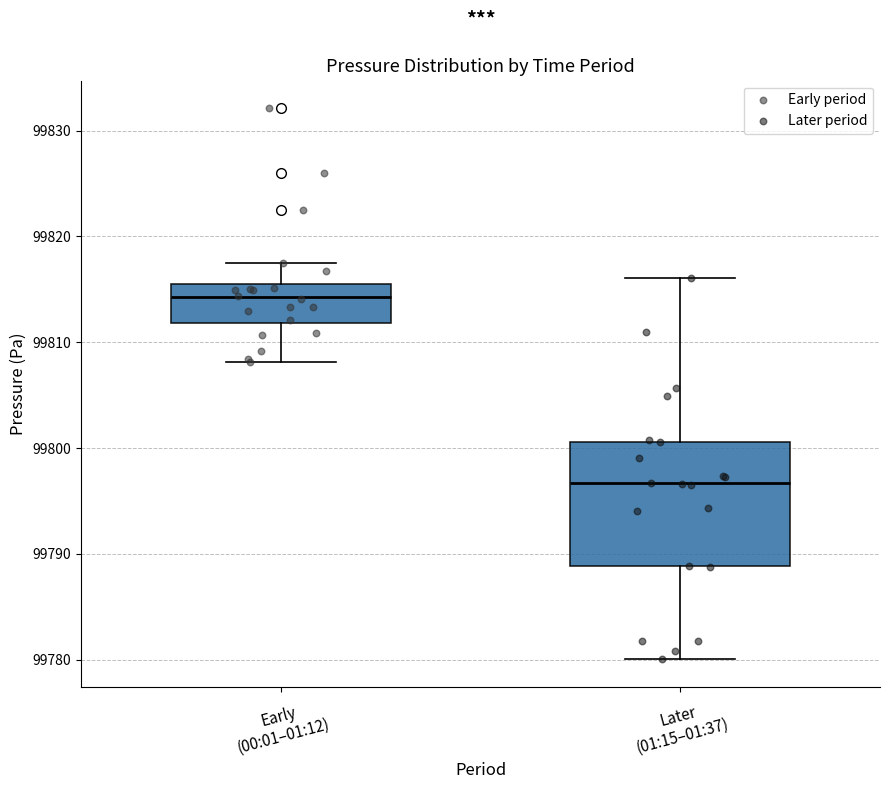

Which box's median line is the highest?

Early (00:01–01:12)